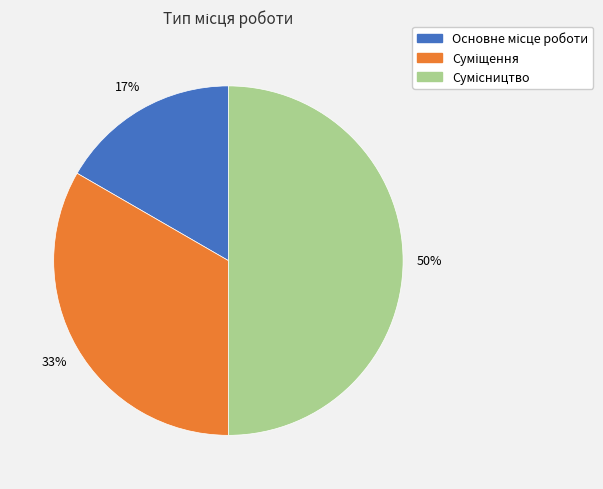

To the nearest percent, what is the difference between the largest and smallest slice percentages?

33%